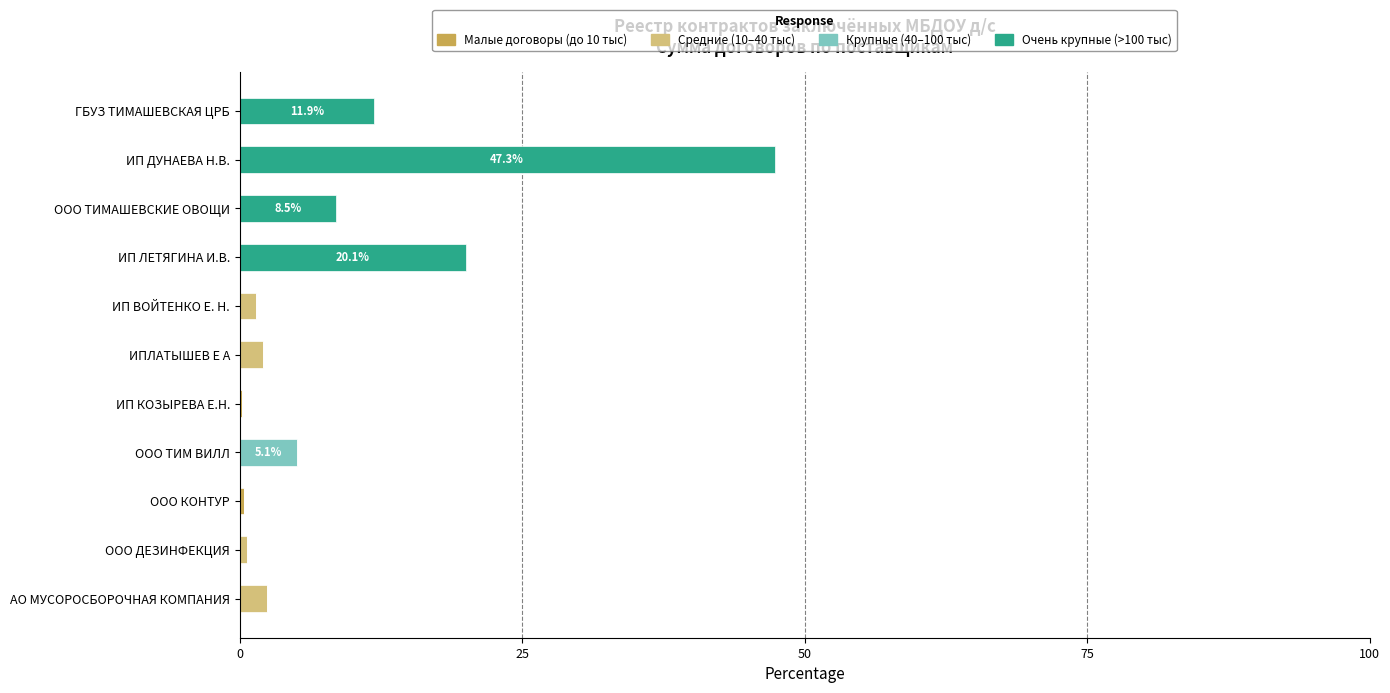

At which category is the sum across all series the highest?

ИП ДУНАЕВА Н.В.